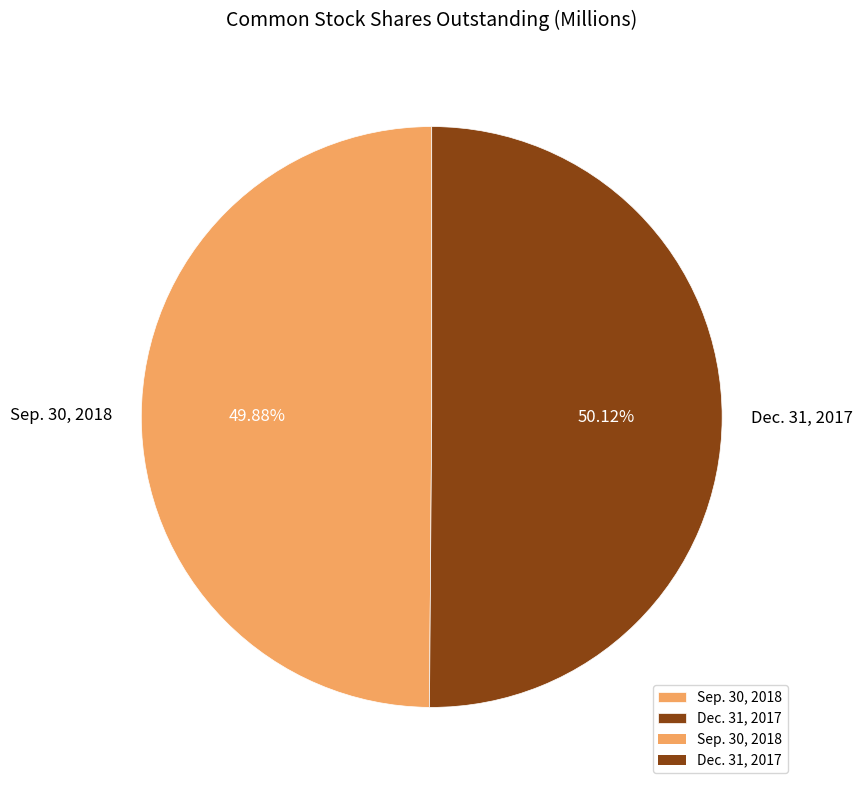

True or false: Dec. 31, 2017 accounts for 58% of the total.

False